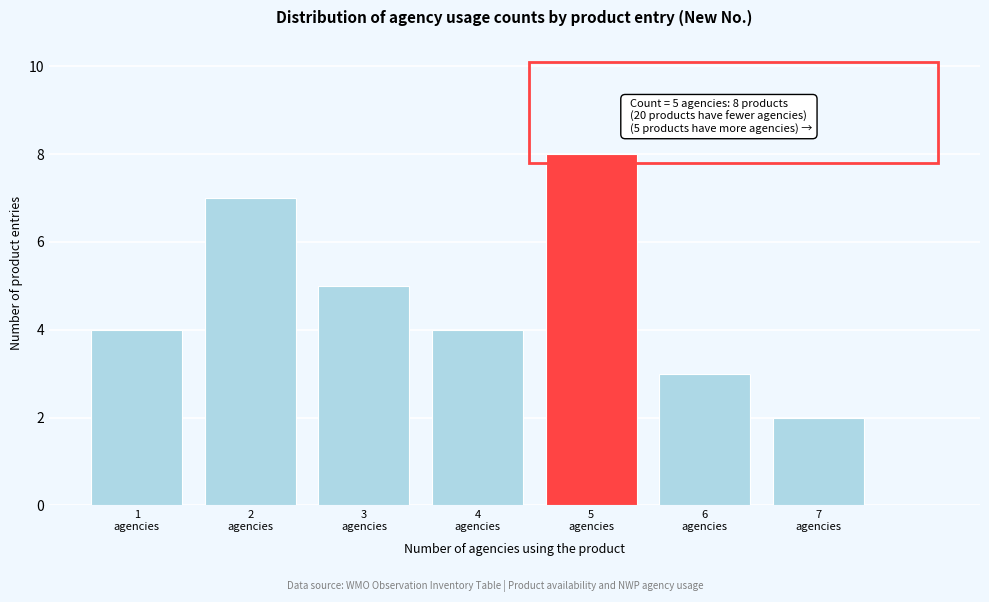

Which range on the x-axis has the tallest bar?

4.5 to 5.5